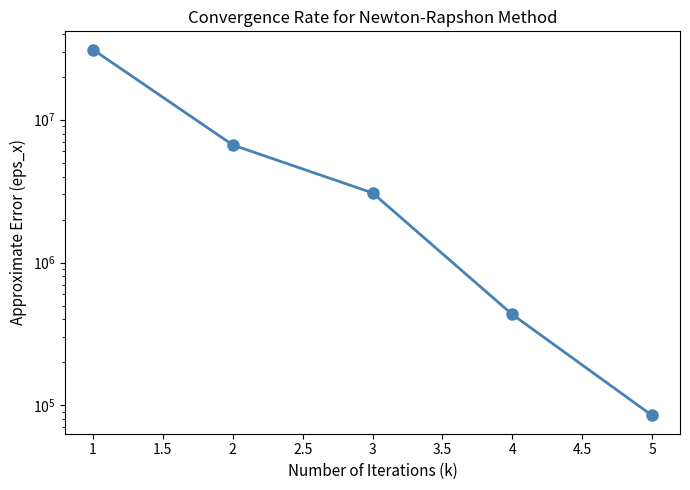

True or false: the data has more than 1 interior local peaks.

False